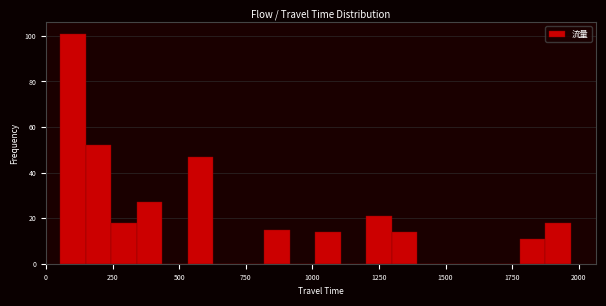

Around what value on the x-axis is the tallest bar? Give the approximate position of its centre, as read against the axis.

100